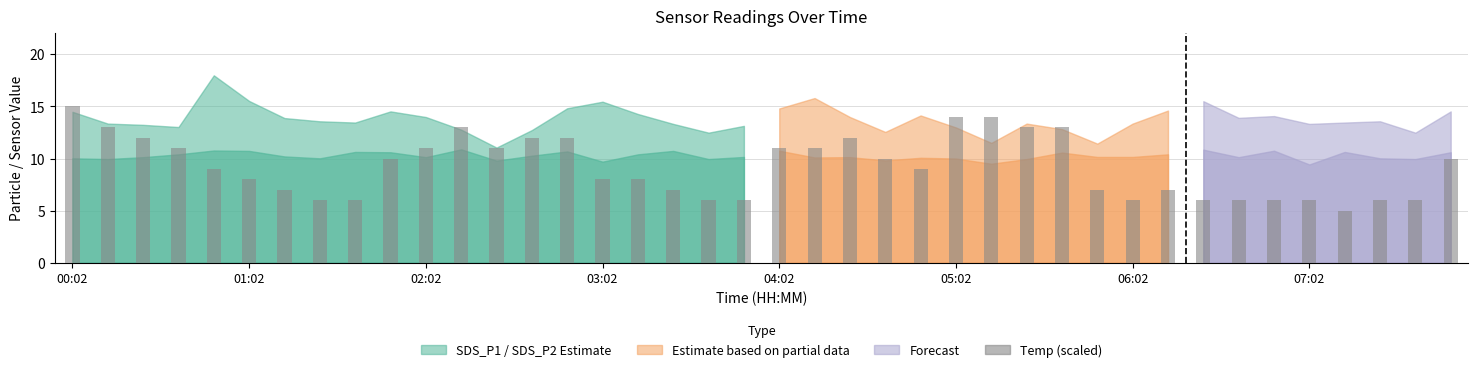

What is the smallest value displayed?

5.0